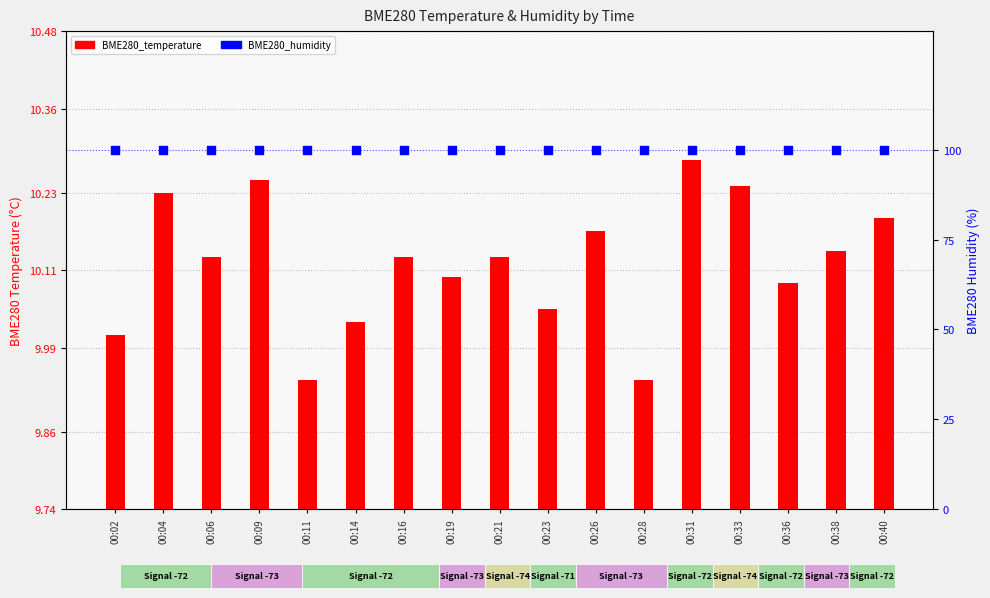

At which category is the sum across all series the highest?

00:31